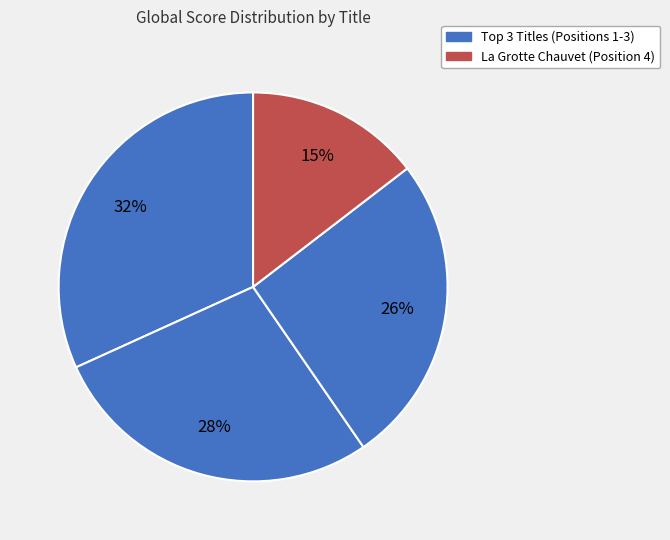

How many segments does this pie chart have?

4